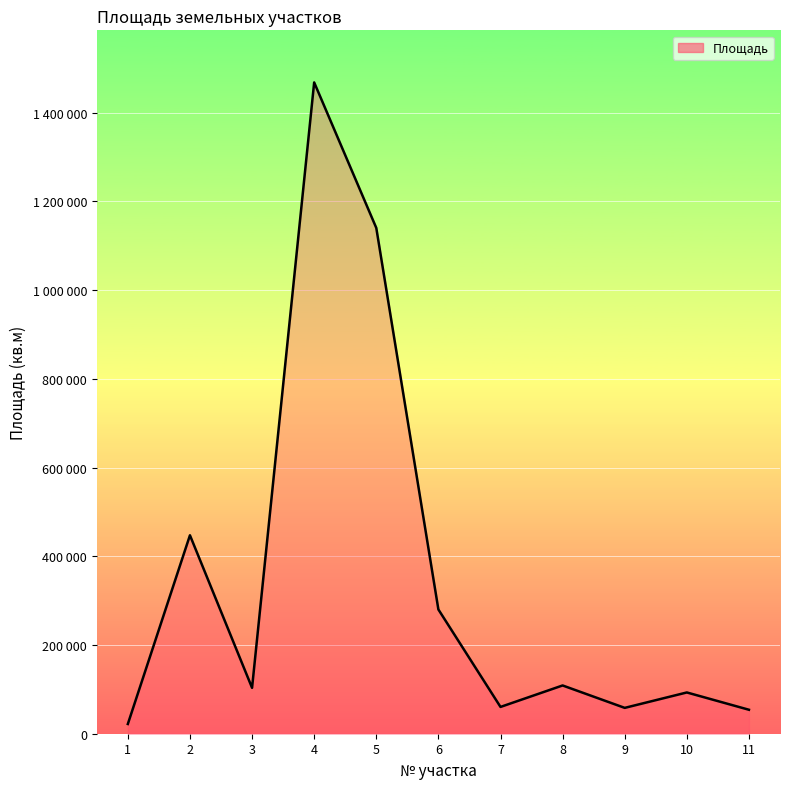

Is it true that the value at 6 is 280000?

True